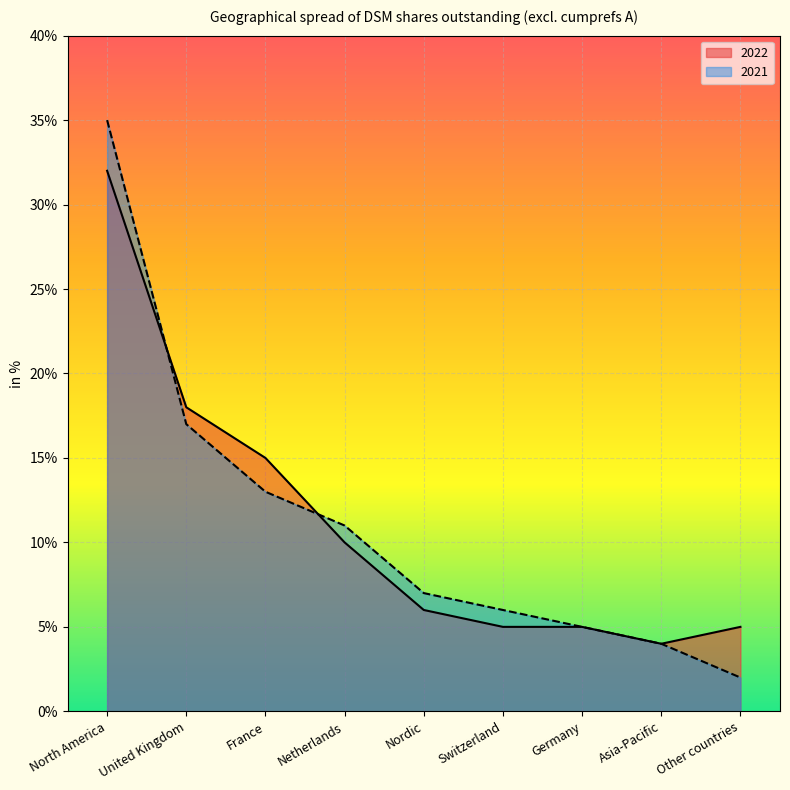

Where is the first local minimum for 2022?

Asia-Pacific